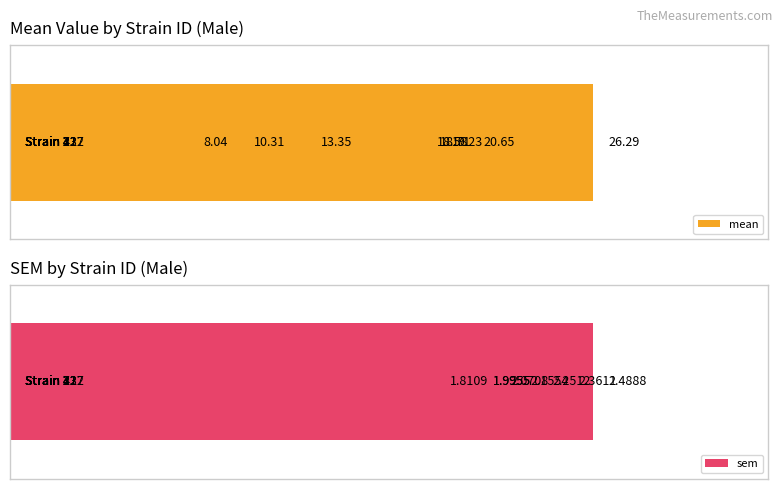

What is the sum of all sem values?

17.1